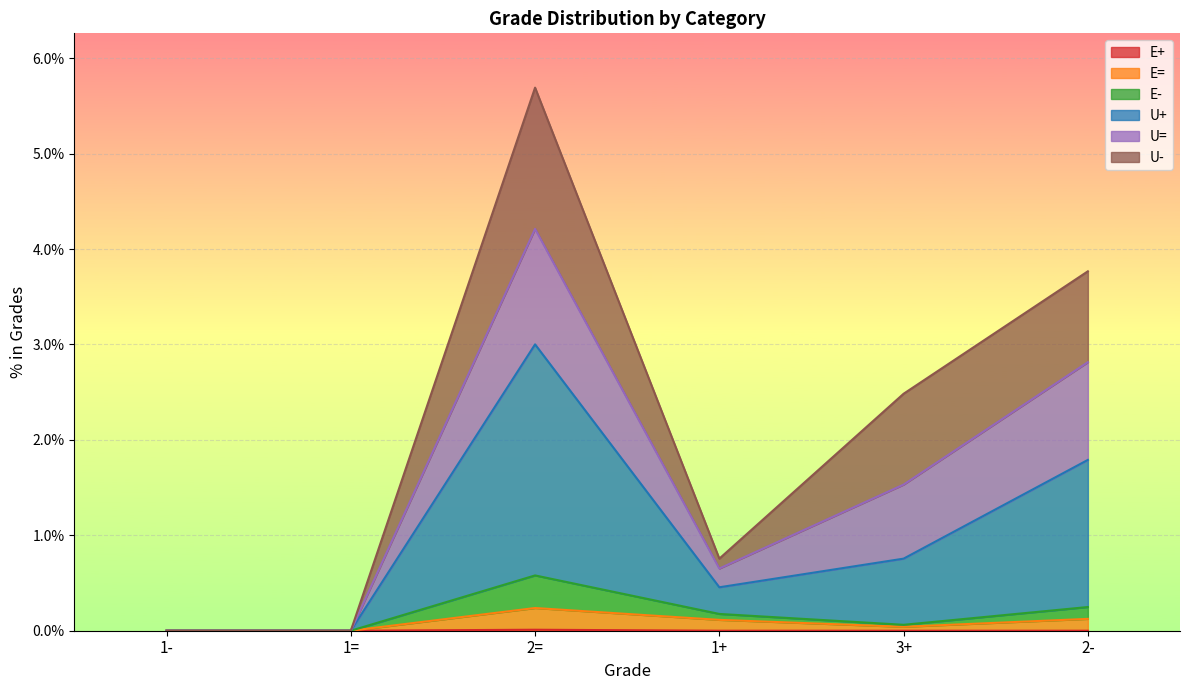

At which category is the sum across all series the highest?

2=